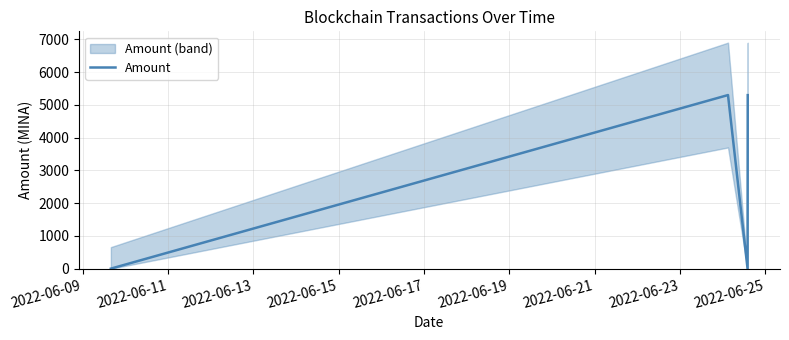

How many series are shown in this chart?

1